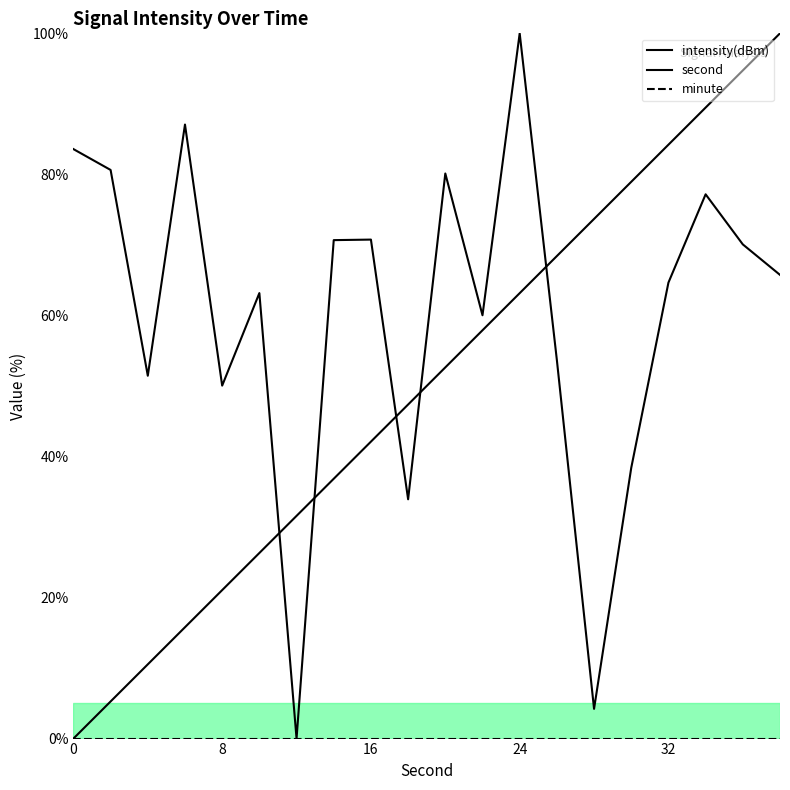

True or false: second has more than 1 points higher than both neighbors.

False